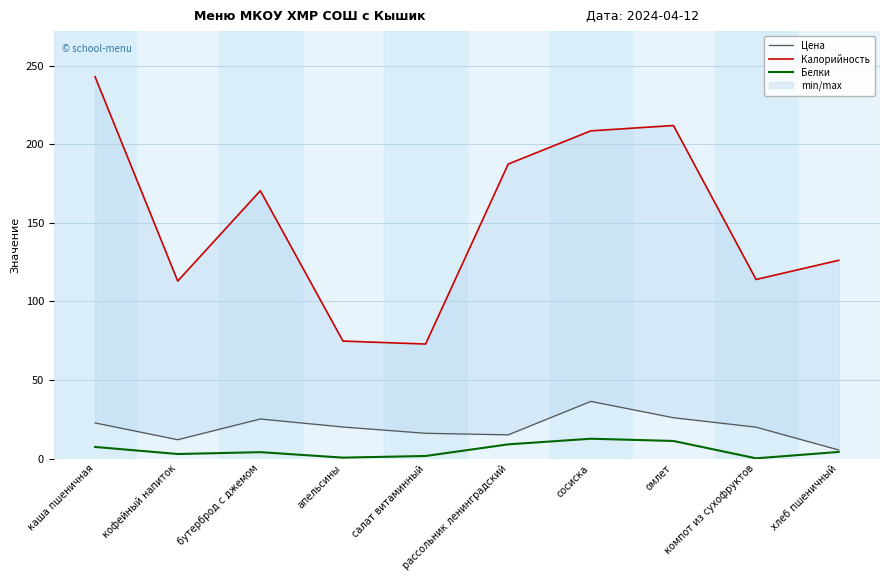

What is the difference between the second highest and minimum values in the Белки series?

11.0